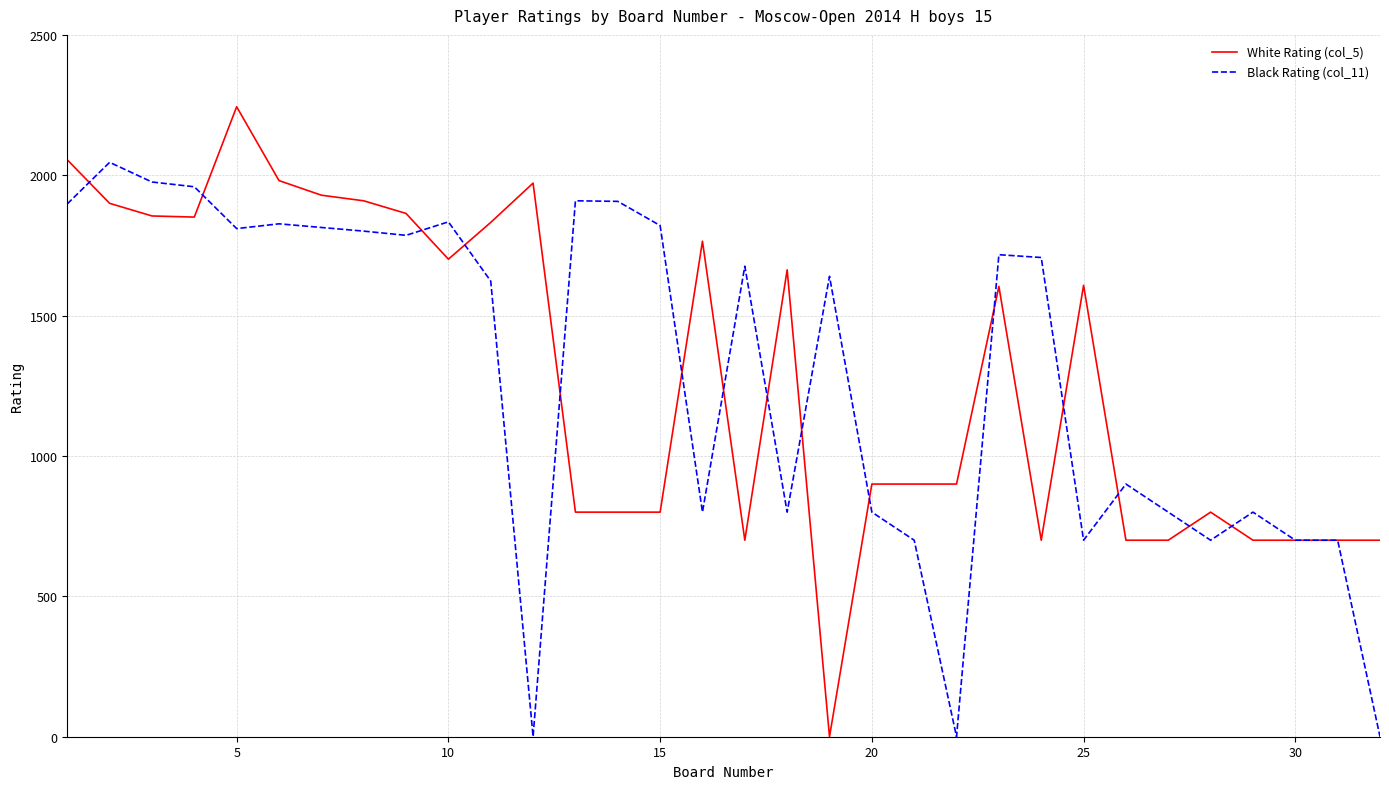

At how many categories does at least one series exceed 1853?

12